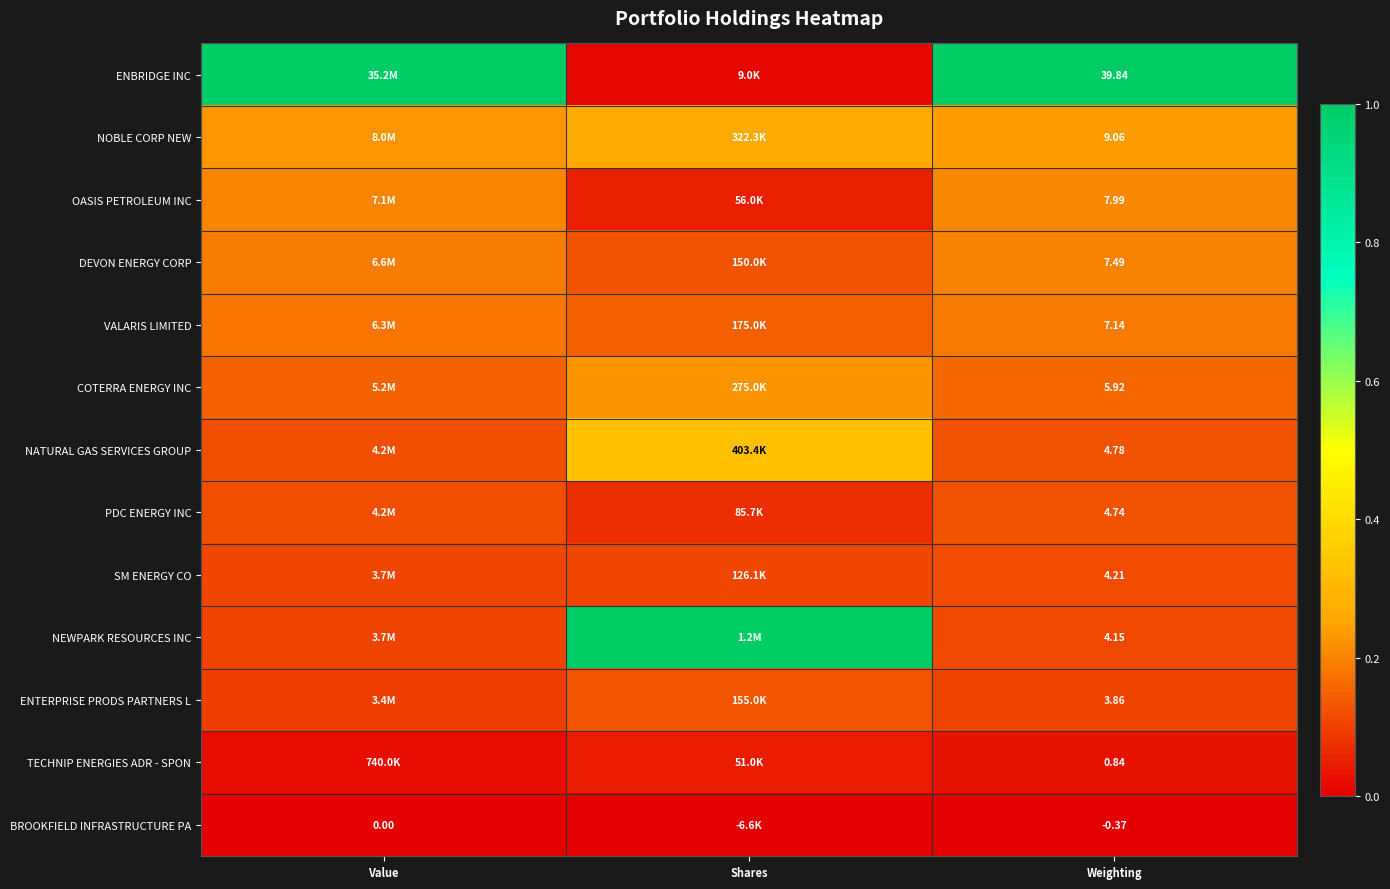

At Weighting, list the series in order from largest to smallest.

ENBRIDGE INC, NOBLE CORP NEW, OASIS PETROLEUM INC, DEVON ENERGY CORP, VALARIS LIMITED, COTERRA ENERGY INC, NATURAL GAS SERVICES GROUP, PDC ENERGY INC, SM ENERGY CO, NEWPARK RESOURCES INC, ENTERPRISE PRODS PARTNERS L, TECHNIP ENERGIES ADR - SPON, BROOKFIELD INFRASTRUCTURE PA